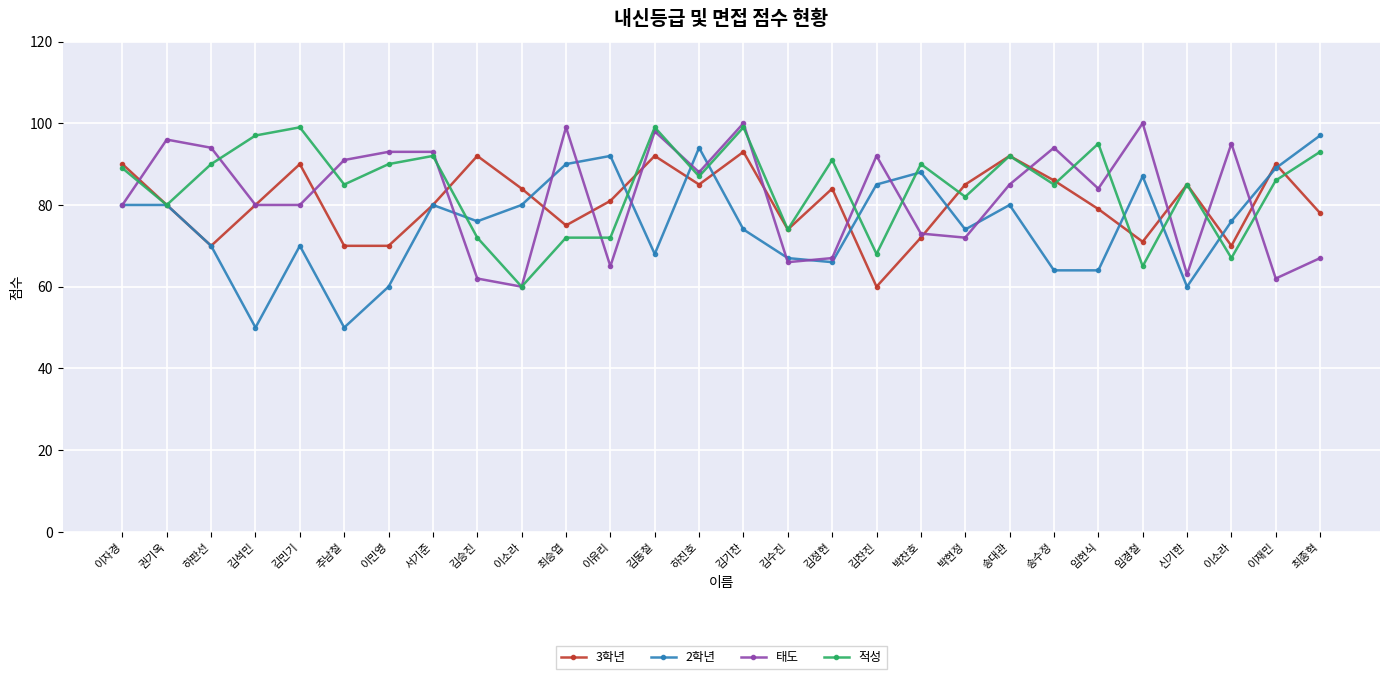

List the labels in order of 태도 value, largest first.

김기찬, 임경철, 최승엽, 김동철, 권기옥, 이소라, 하판선, 송수정, 이민영, 서기준, 김찬진, 추남철, 하진호, 송대관, 임현식, 이자경, 김석민, 김민기, 박찬호, 박현정, 김정현, 최종혁, 김수진, 이유리, 신기한, 김승진, 이재민, 이소라